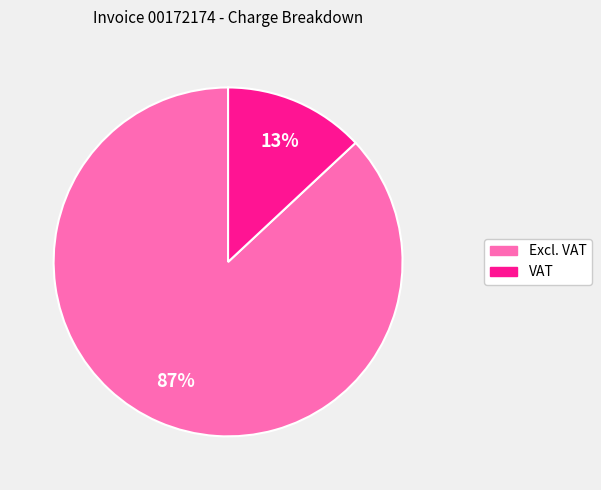

What is the largest slice in the pie chart?

Excl. VAT